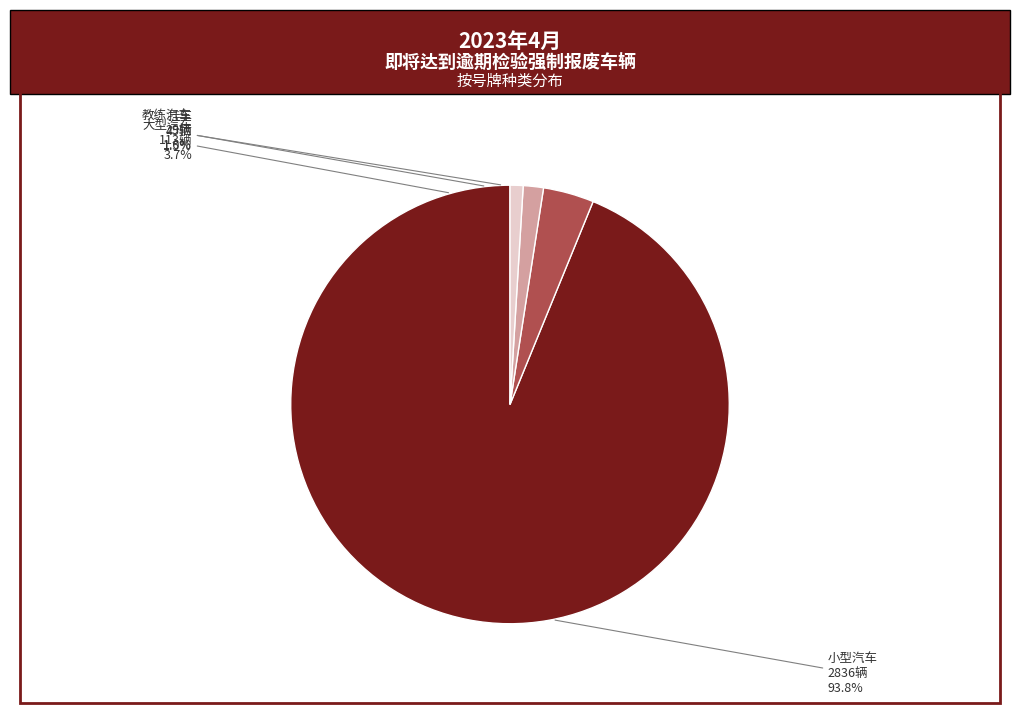

How many segments does this pie chart have?

4